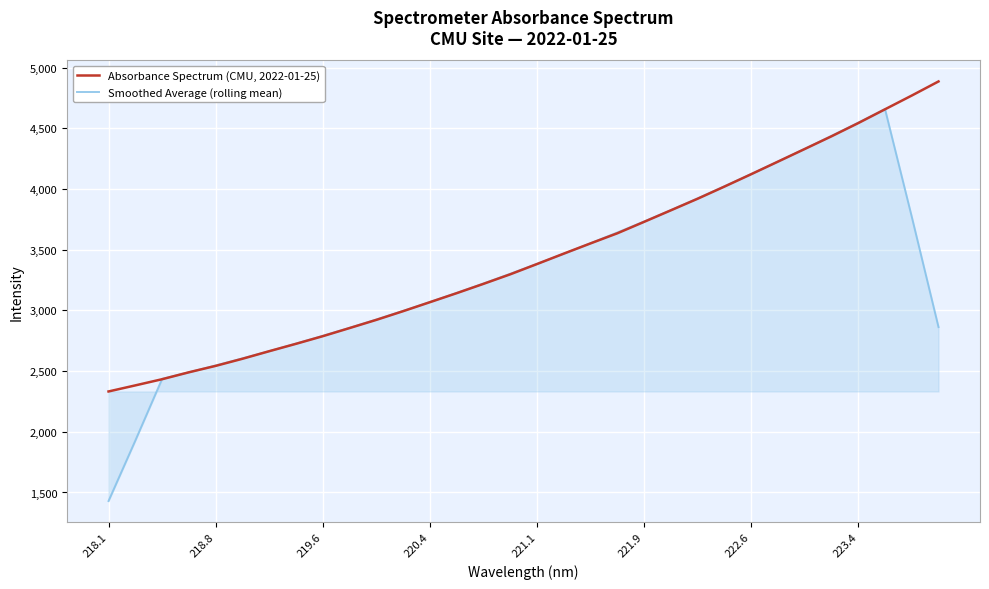

List the series in order of their overall mean, lowest first.

Smoothed Average (rolling mean), Absorbance Spectrum (CMU, 2022-01-25)